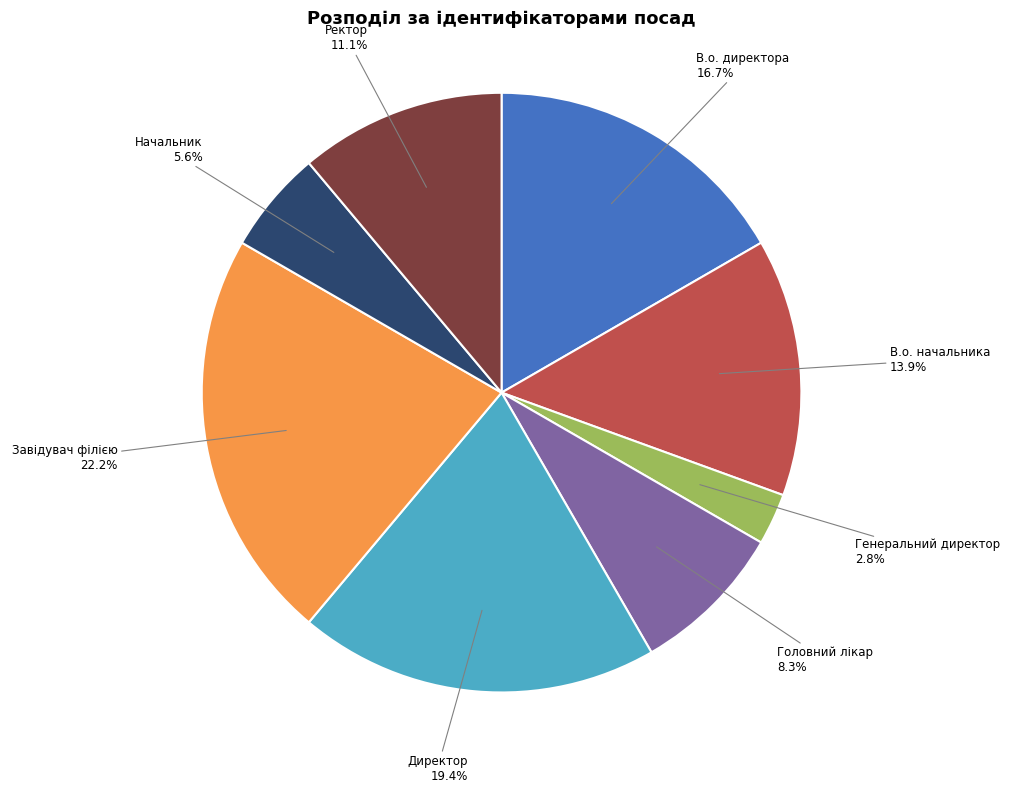

What percentage do В.о. директора and В.о. начальника together represent?

30.6%